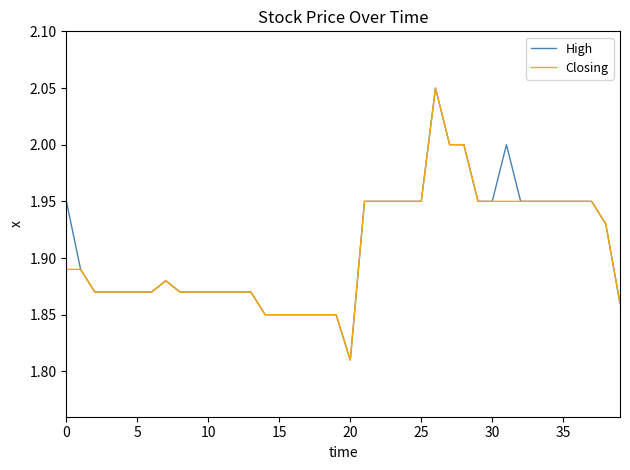

List the series in order of their overall mean, highest first.

High, Closing